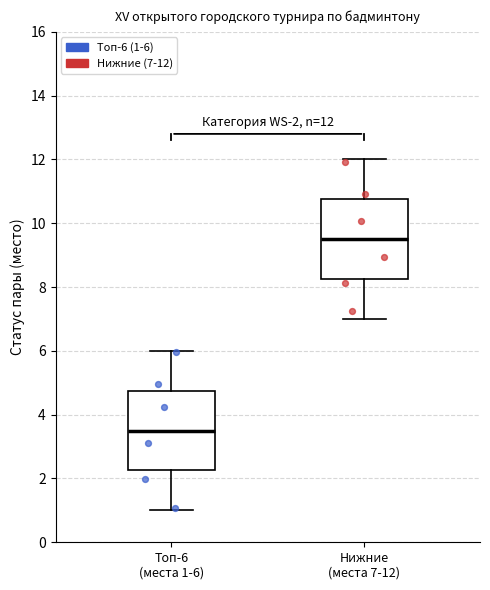

Which box has the lowest median line?

Топ-6 (места 1-6)